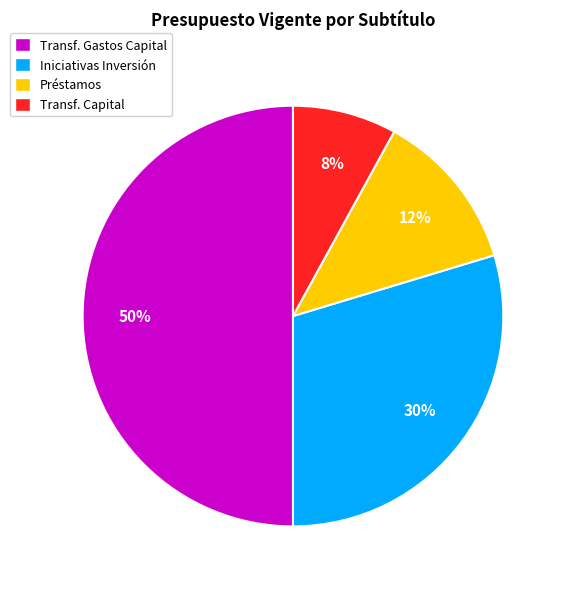

The Transf. Capital slice represents 8% of the pie. True or false?

True